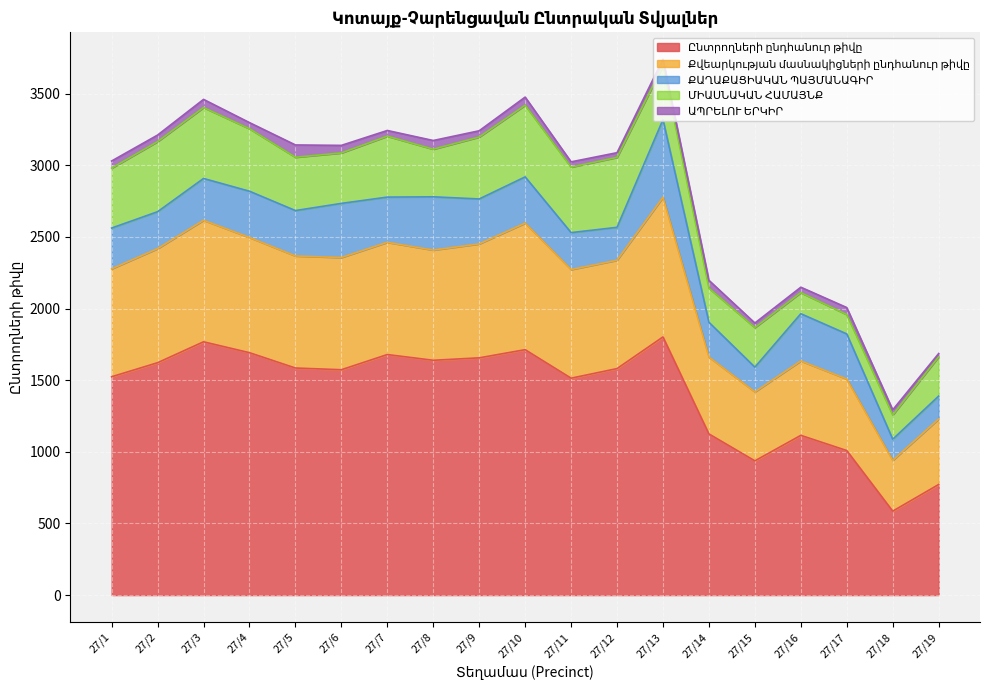

List the labels in order of ՔԱՂԱՔԱՑԻԱԿԱՆ ՊԱՅՄԱՆԱԳԻՐ value, largest first.

27/13, 27/6, 27/8, 27/16, 27/4, 27/10, 27/5, 27/7, 27/17, 27/9, 27/3, 27/1, 27/2, 27/11, 27/14, 27/12, 27/15, 27/19, 27/18